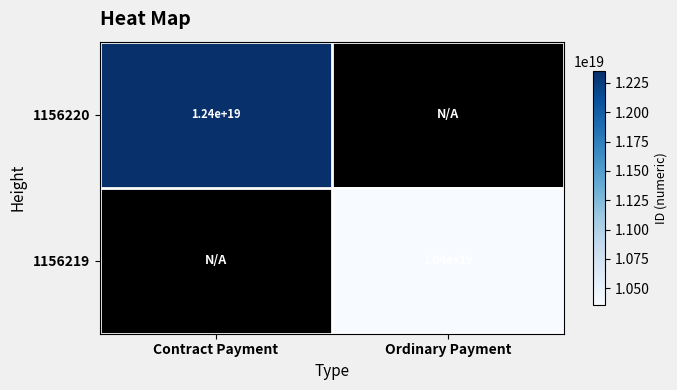

Which has a higher value, Contract Payment or Ordinary Payment?

Contract Payment